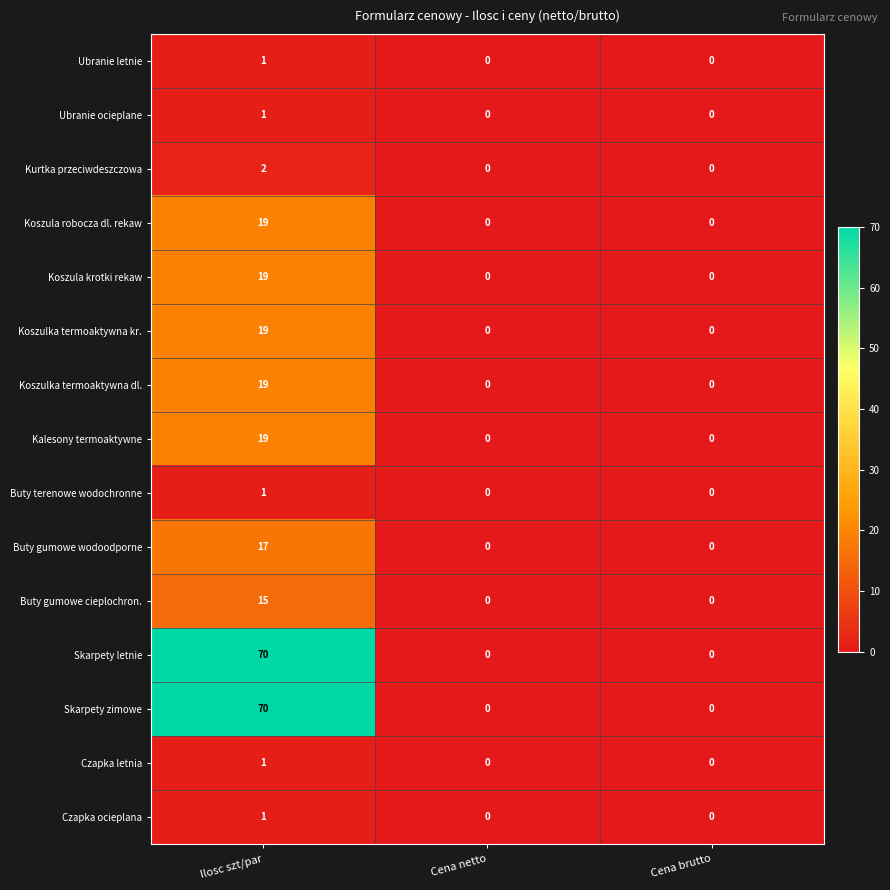

How many data points in Ubranie letnie are above 0?

1